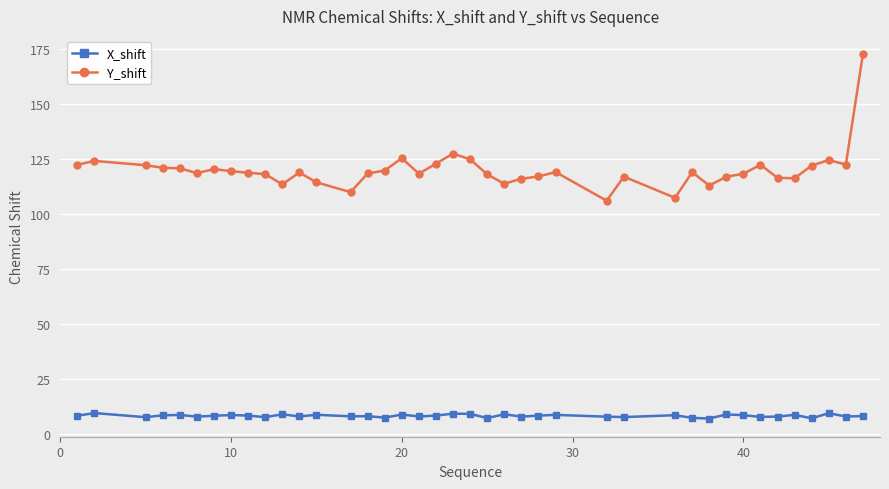

What is the greatest value displayed?

172.5